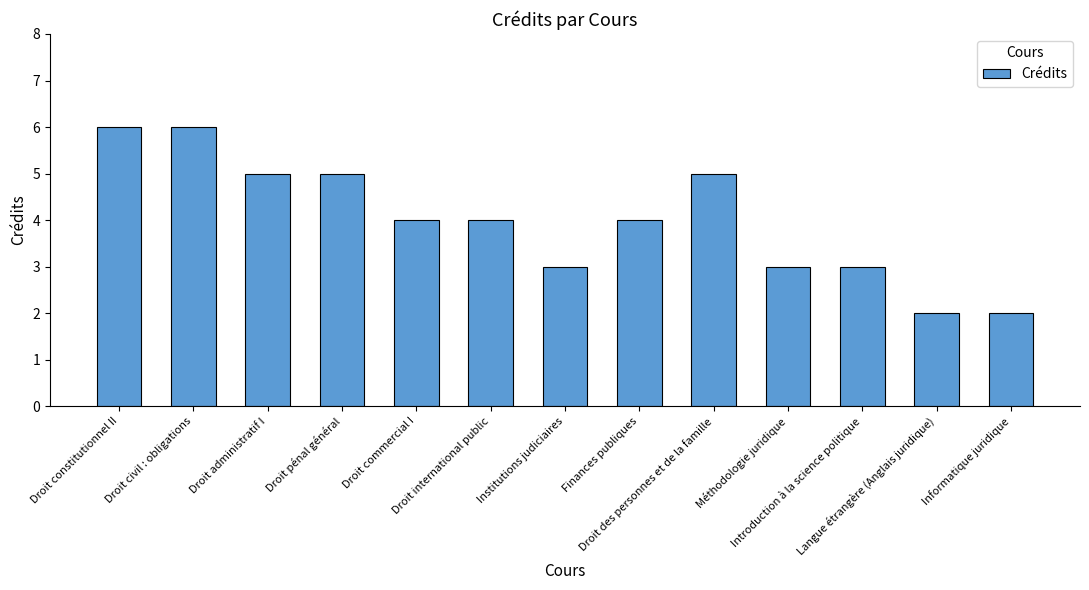

Read the value at Informatique juridique.

2